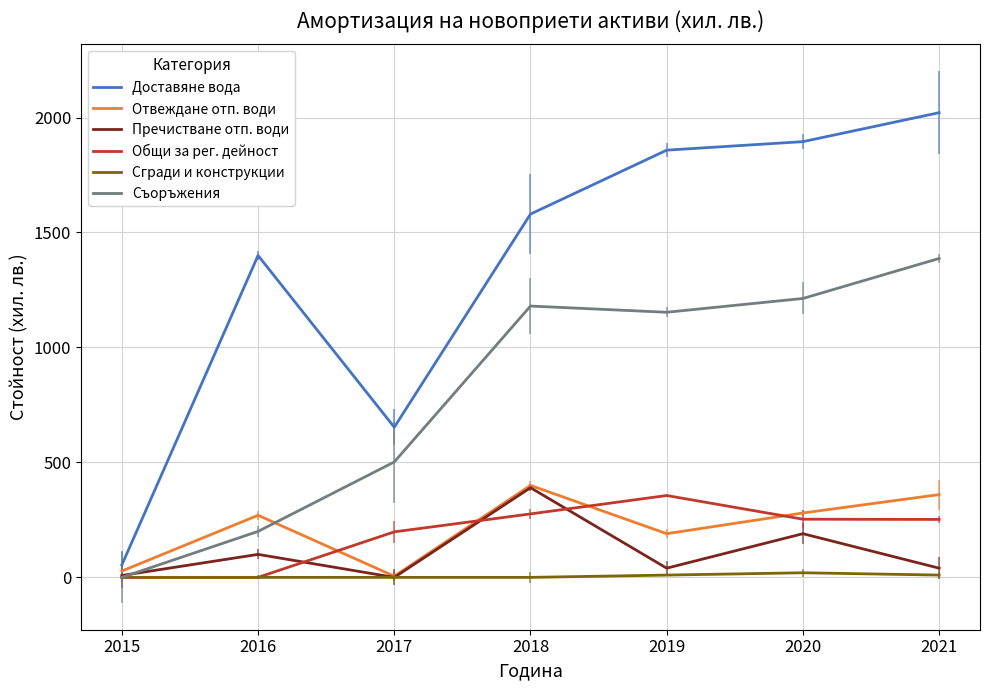

In Пречистване отп. води, how many points are lower than both neighbors (excluding endpoints)?

2